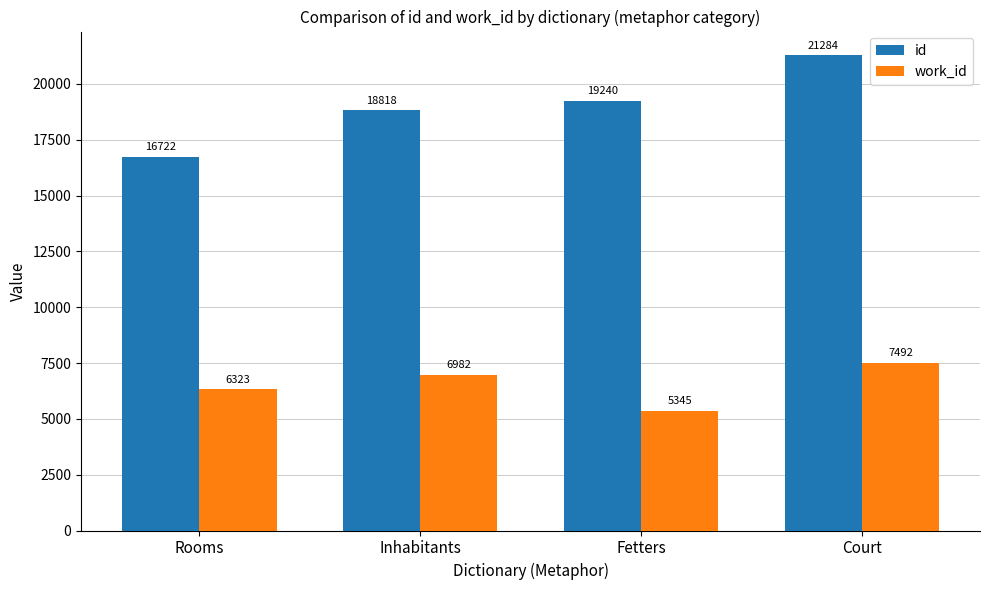

What are all the series names shown in the legend?

id, work_id